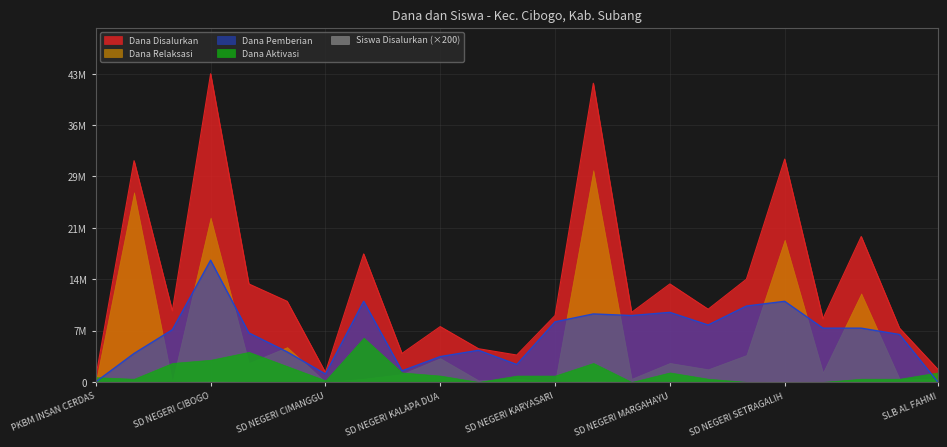

What is the difference between the highest and lowest values at SD NEGERI MAJASARI?

9900000